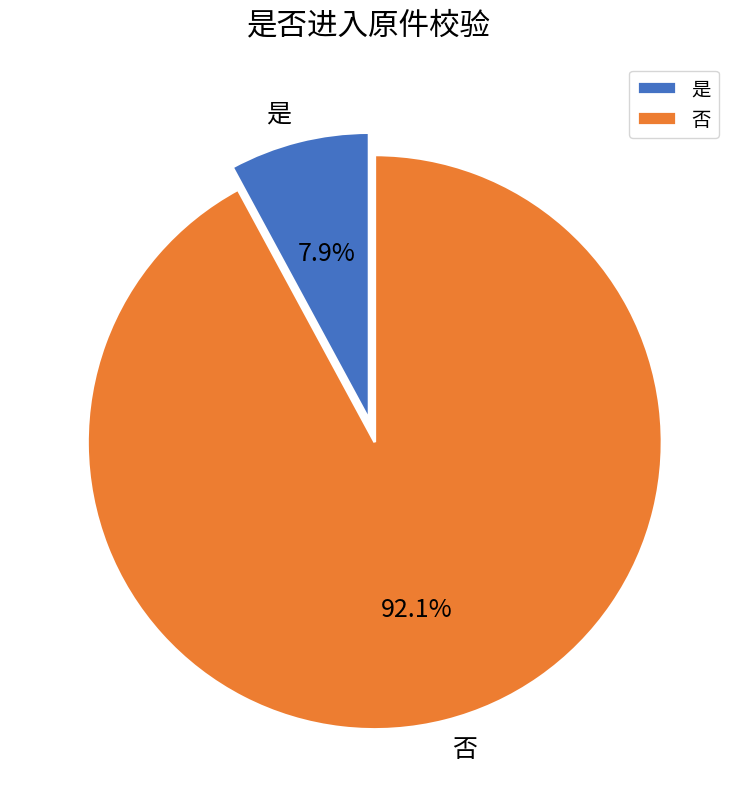

To the nearest percent, what is the average slice percentage?

50%